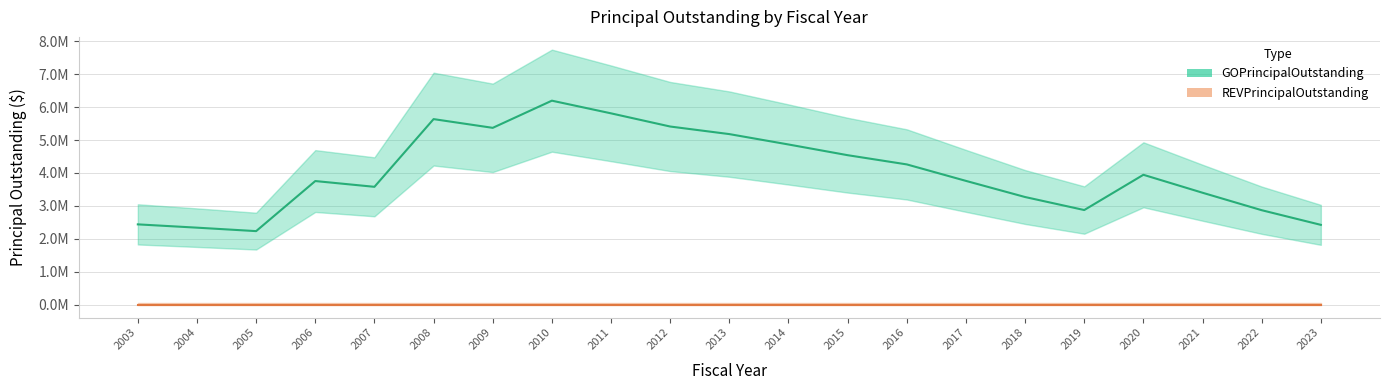

Which category has the lowest value in the REVPrincipalOutstanding series?

2003